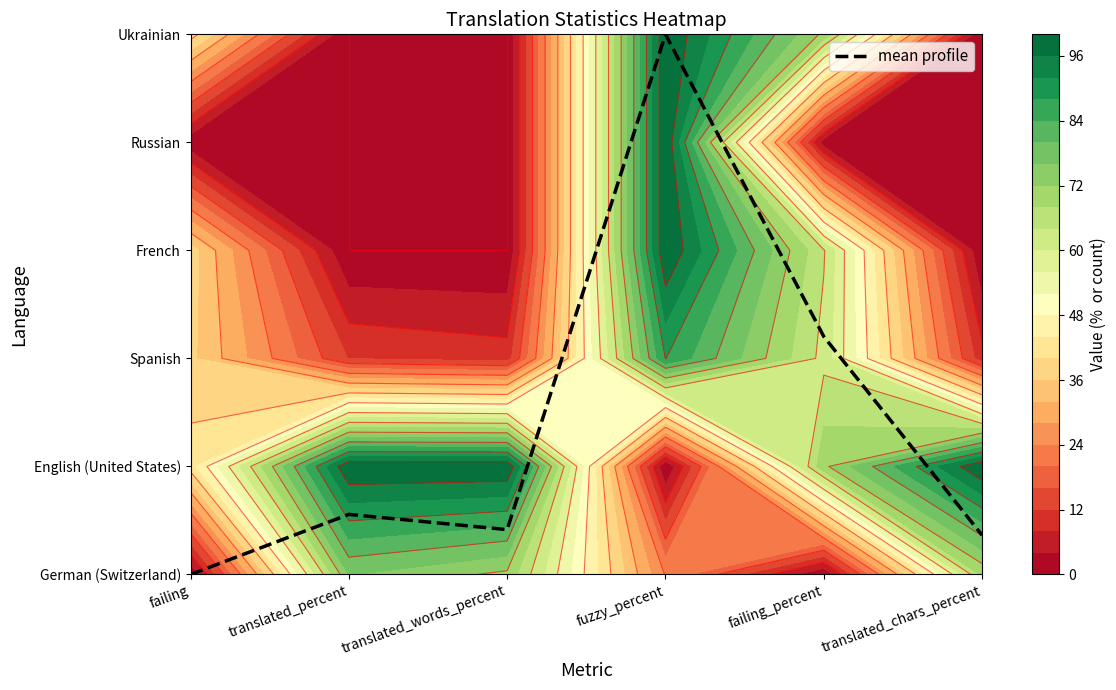

What is the sum of the values at failing_percent and translated_percent?

2.8